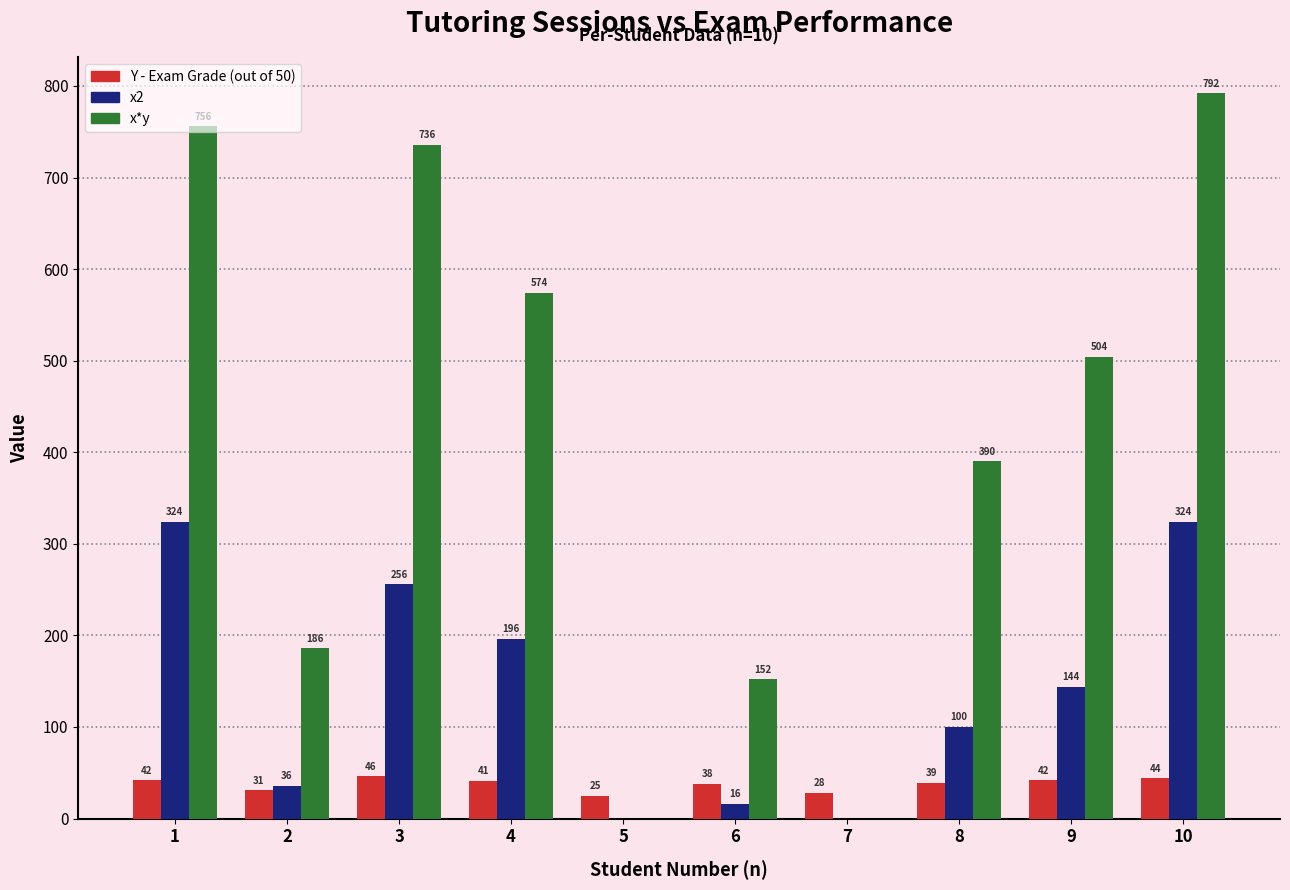

What is the difference between the Y - Exam Grade (out of 50) values at 10 and 6?

6